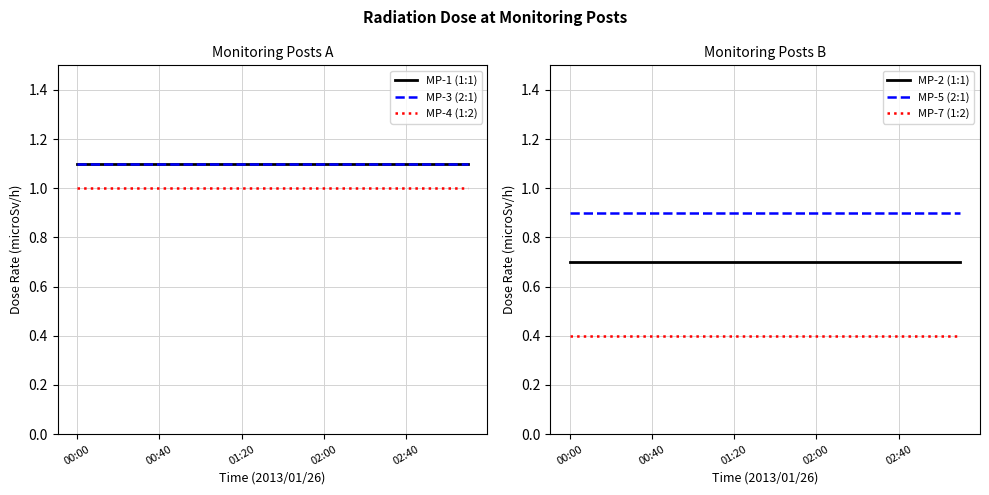

True or false: MP-3 (2:1) has more than 1 points higher than both neighbors.

False